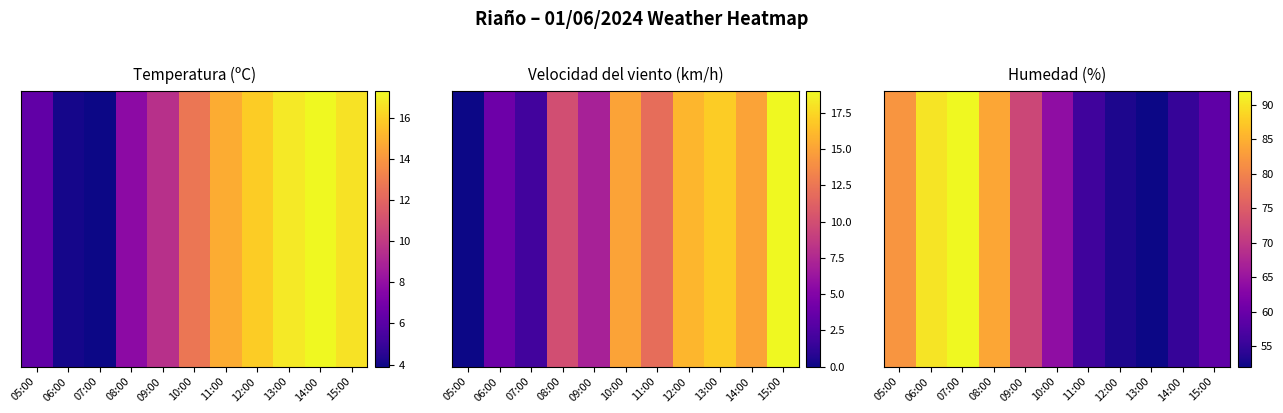

Rank the categories by value from highest to lowest.

07:00, 06:00, 08:00, 05:00, 09:00, 10:00, 15:00, 11:00, 14:00, 12:00, 13:00